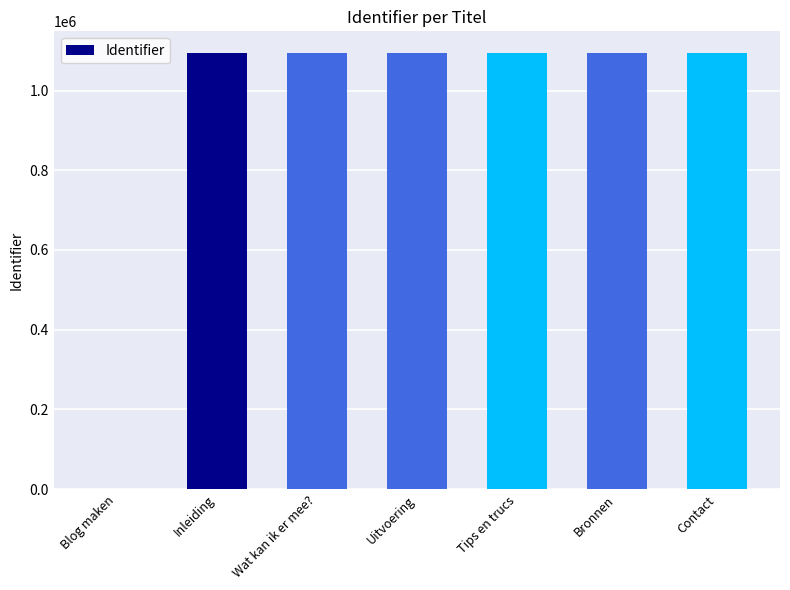

What is the sum of all values?

6562443